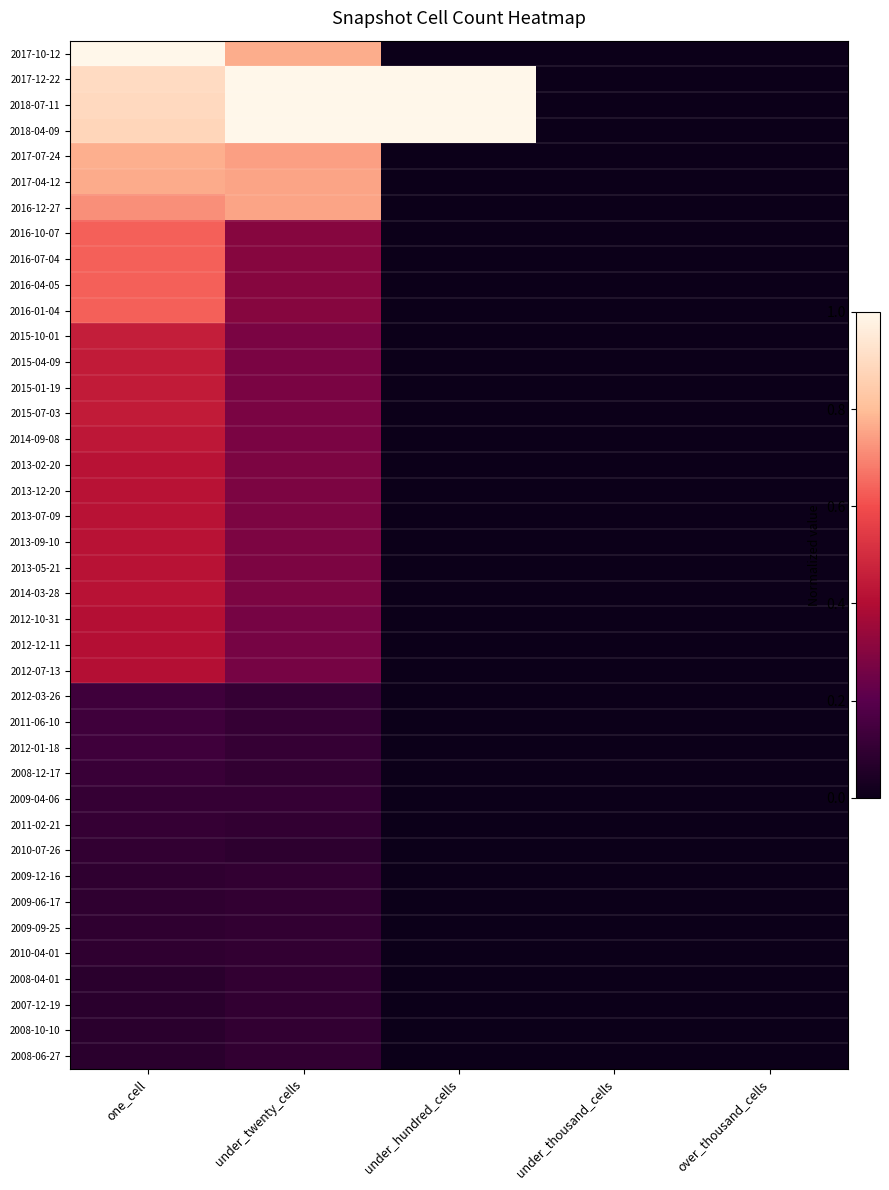

Which series has the largest range (max minus min)?

2017-10-12